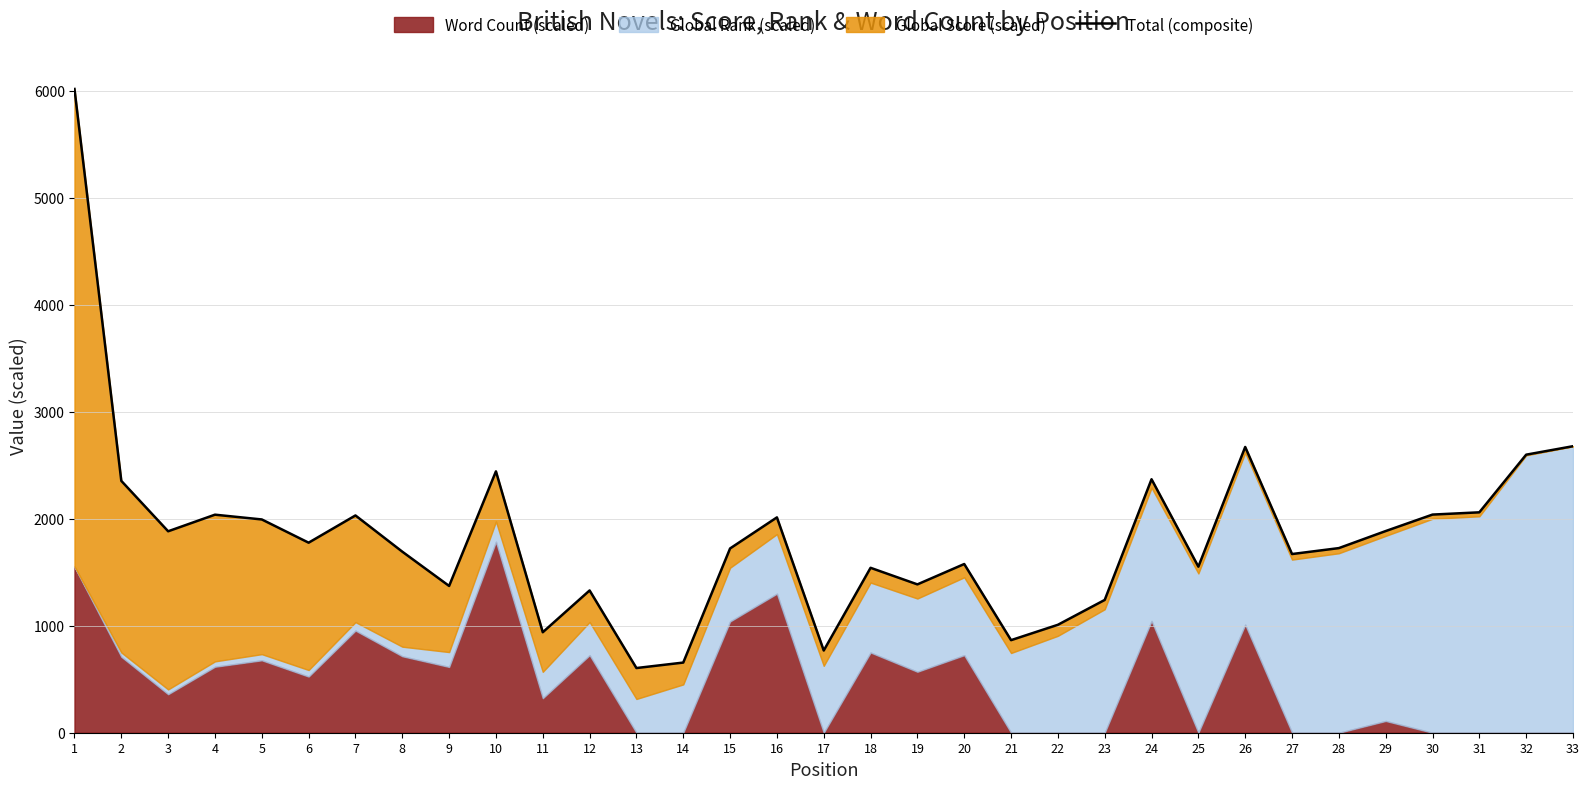

Count the number of categories in the chart.

33